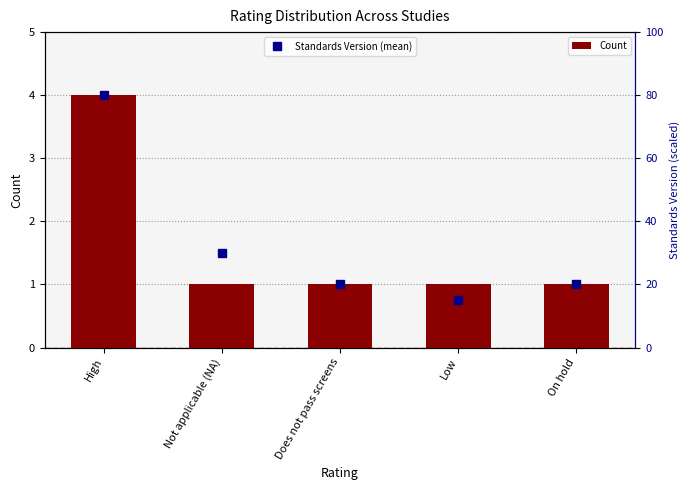

Reading left to right, extract all data points from this chart.

Count: High=4	Not applicable (NA)=1	Does not pass screens=1	Low=1	On hold=1
Standards Version (mean): High=80	Not applicable (NA)=30	Does not pass screens=20	Low=15	On hold=20